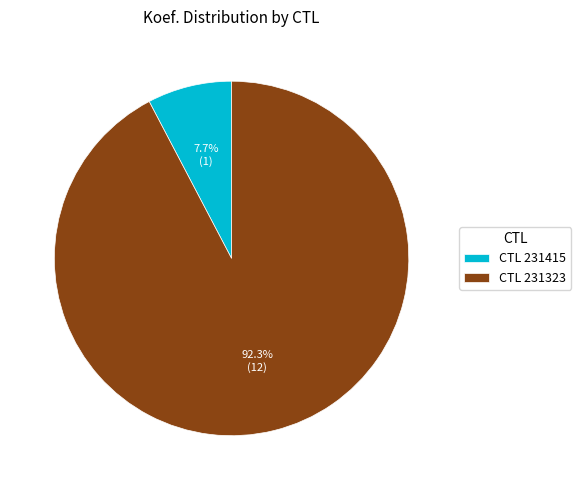

How many segments does this pie chart have?

2